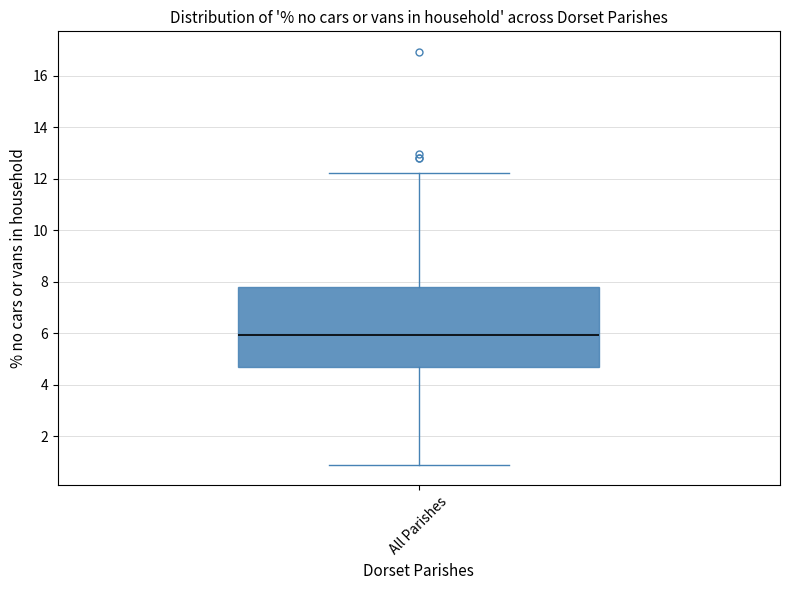

Where does the median line of the box for All Parishes sit on the y-axis? The values are not printed on the chart, so give them approximately, as read against the axis.

6.0